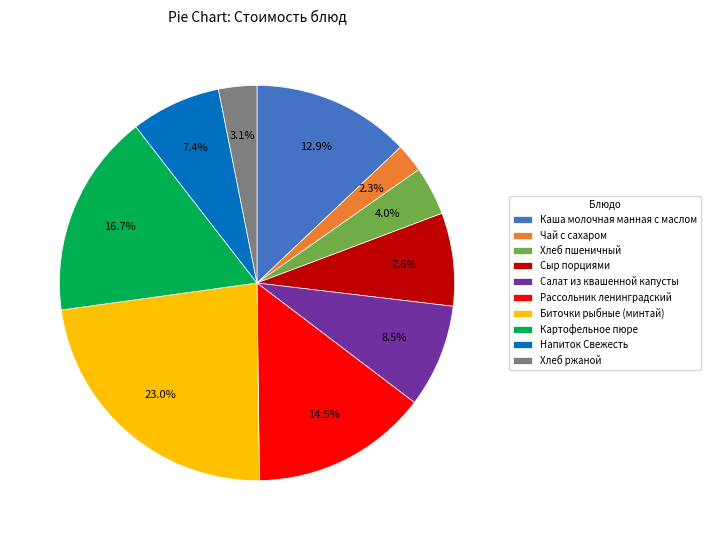

To the nearest percent, what percentage of the pie is Хлеб ржаной?

3%